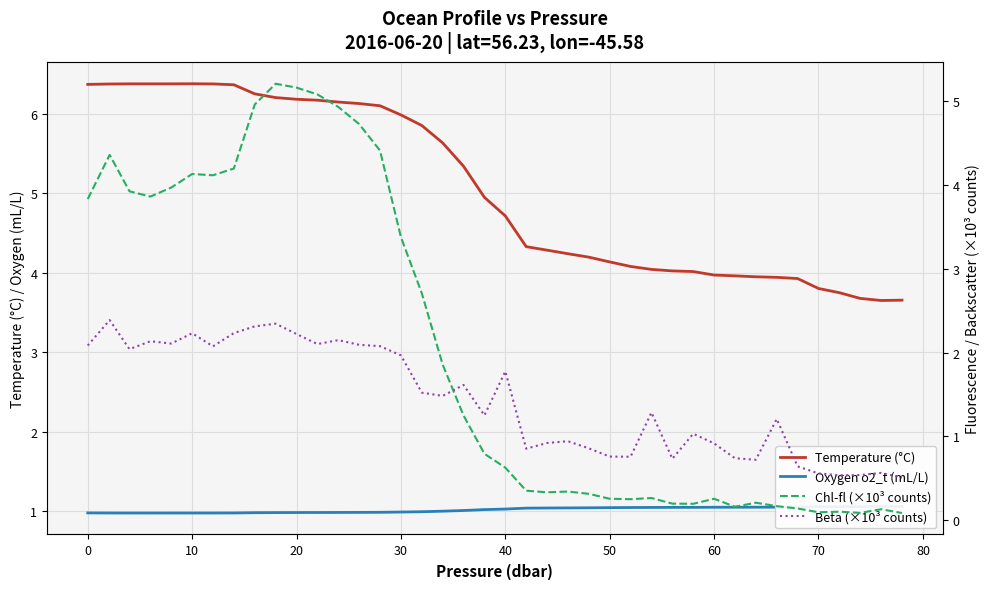

The value of Temperature (°C) at 30 is 6.0. True or false?

True